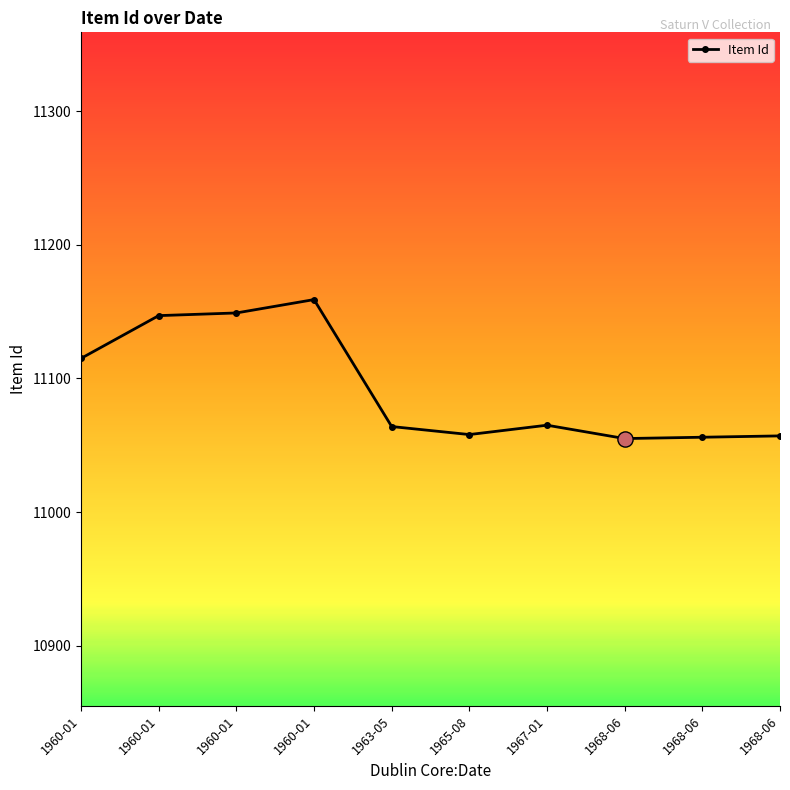

Is this an area chart (filled region under the line)?

No